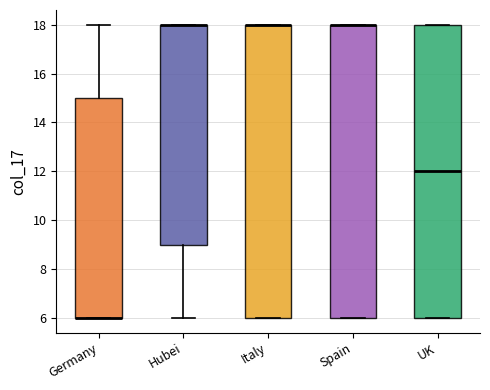

Where is the lower edge of the box for UK on the y-axis? The values are not printed on the chart, so give them approximately, as read against the axis.

6